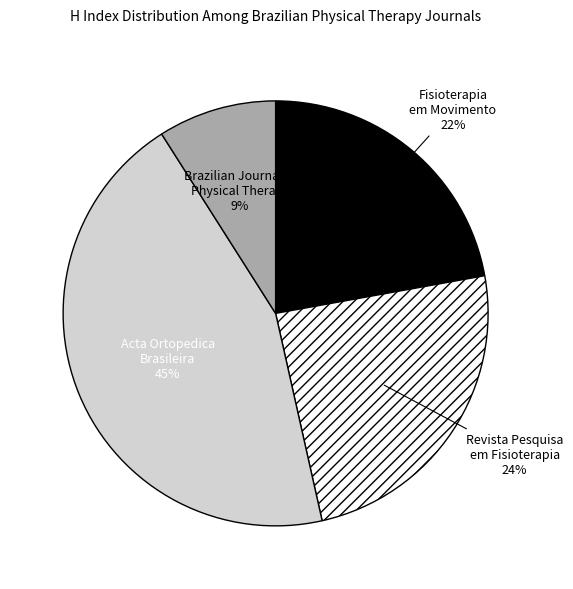

Count the number of slices in the pie.

4